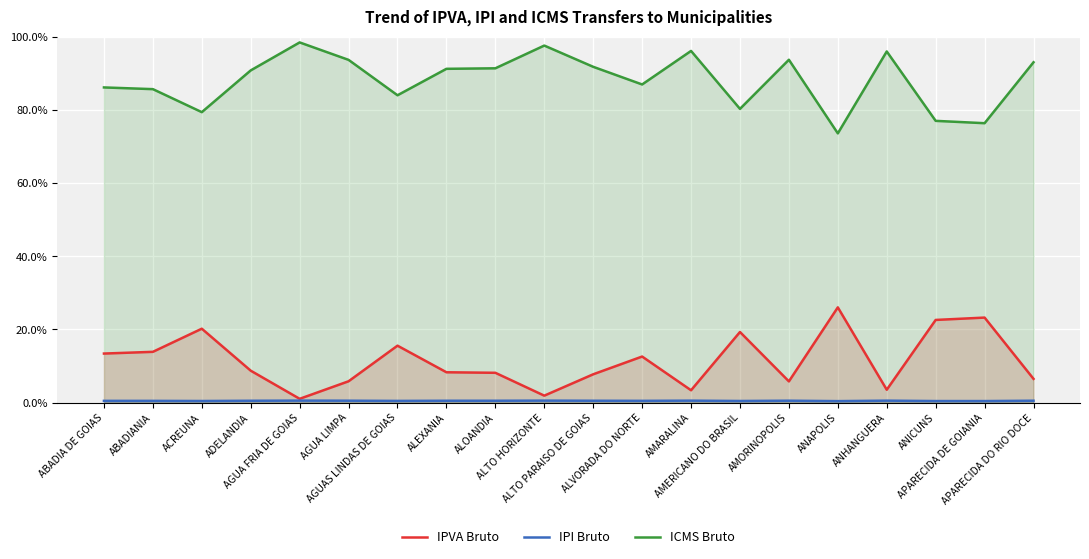

Which has a higher value, AMORINOPOLIS or ANAPOLIS?

ANAPOLIS